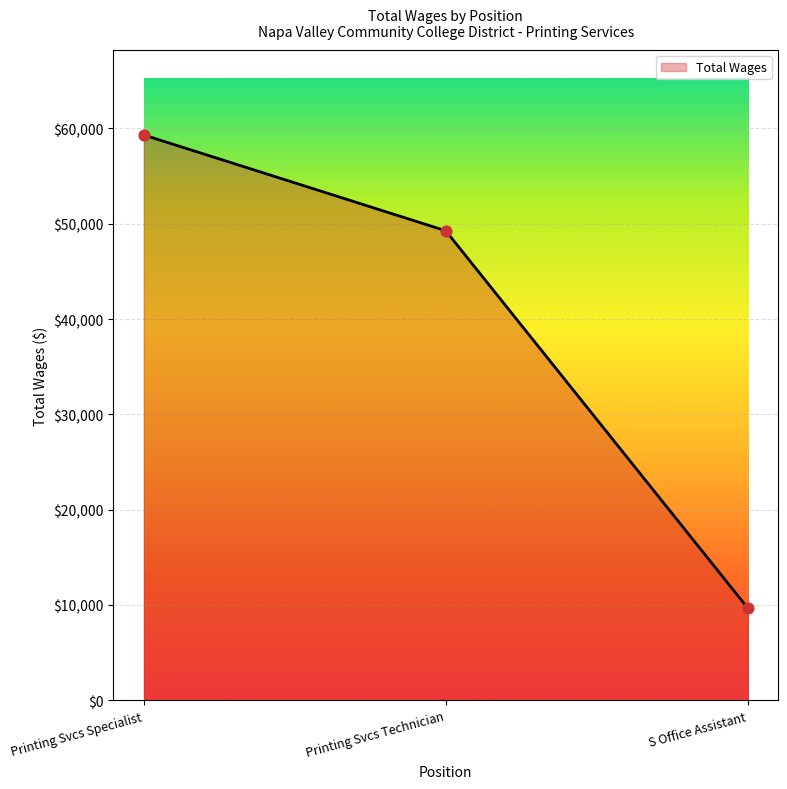

What is the change in value from Printing Svcs Specialist to Printing Svcs Technician?

-10052